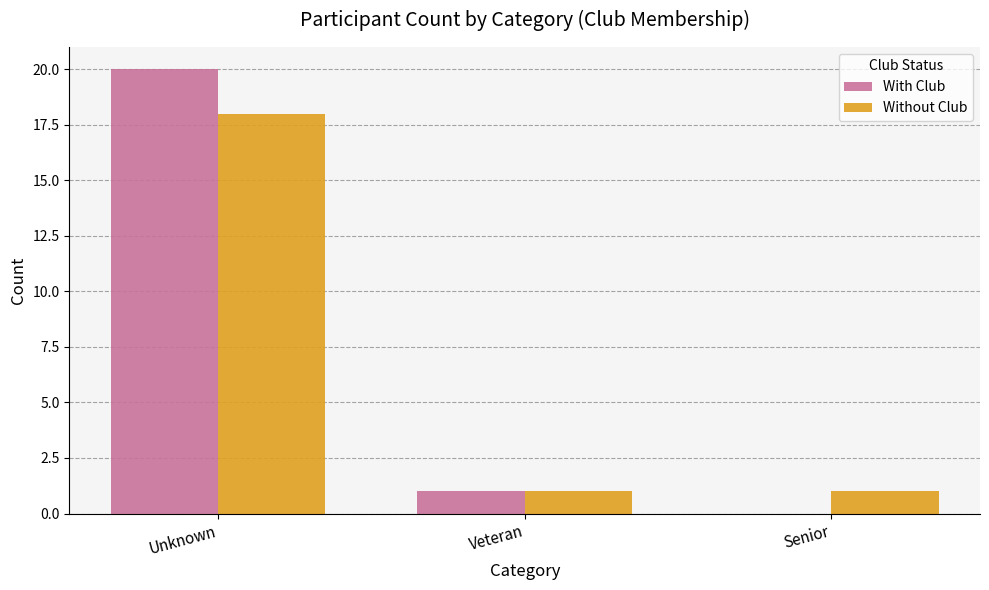

What is the sum of all With Club values?

21